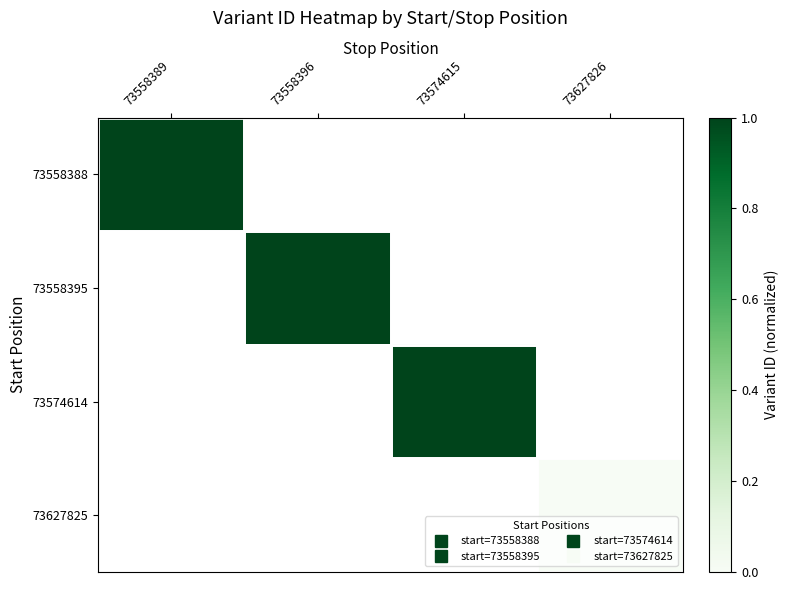

At which label is 73558388 closest to 0?

73558389